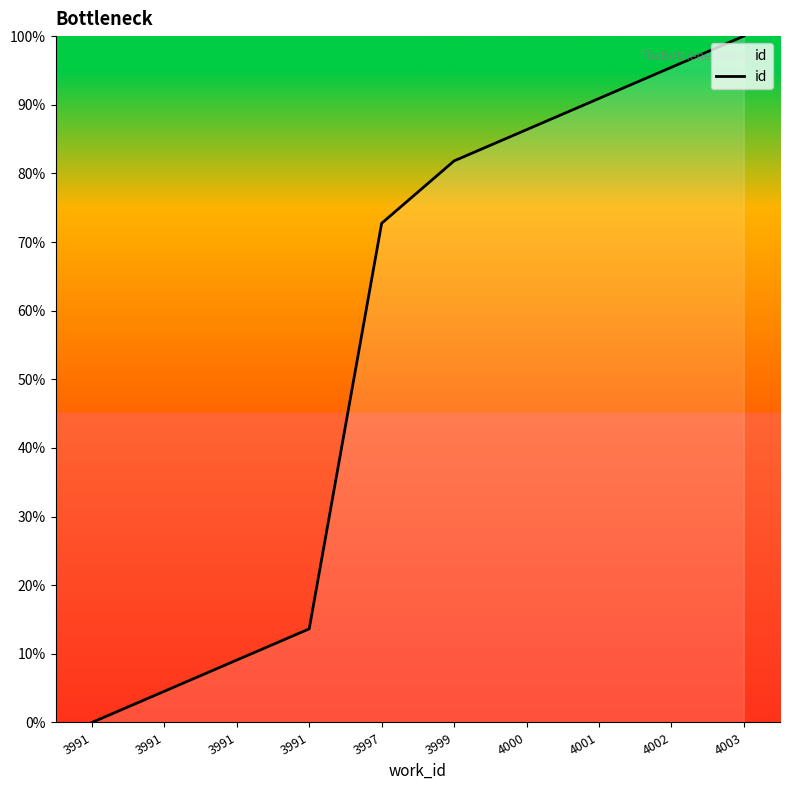

What is the difference between the maximum and second lowest values?

95.5